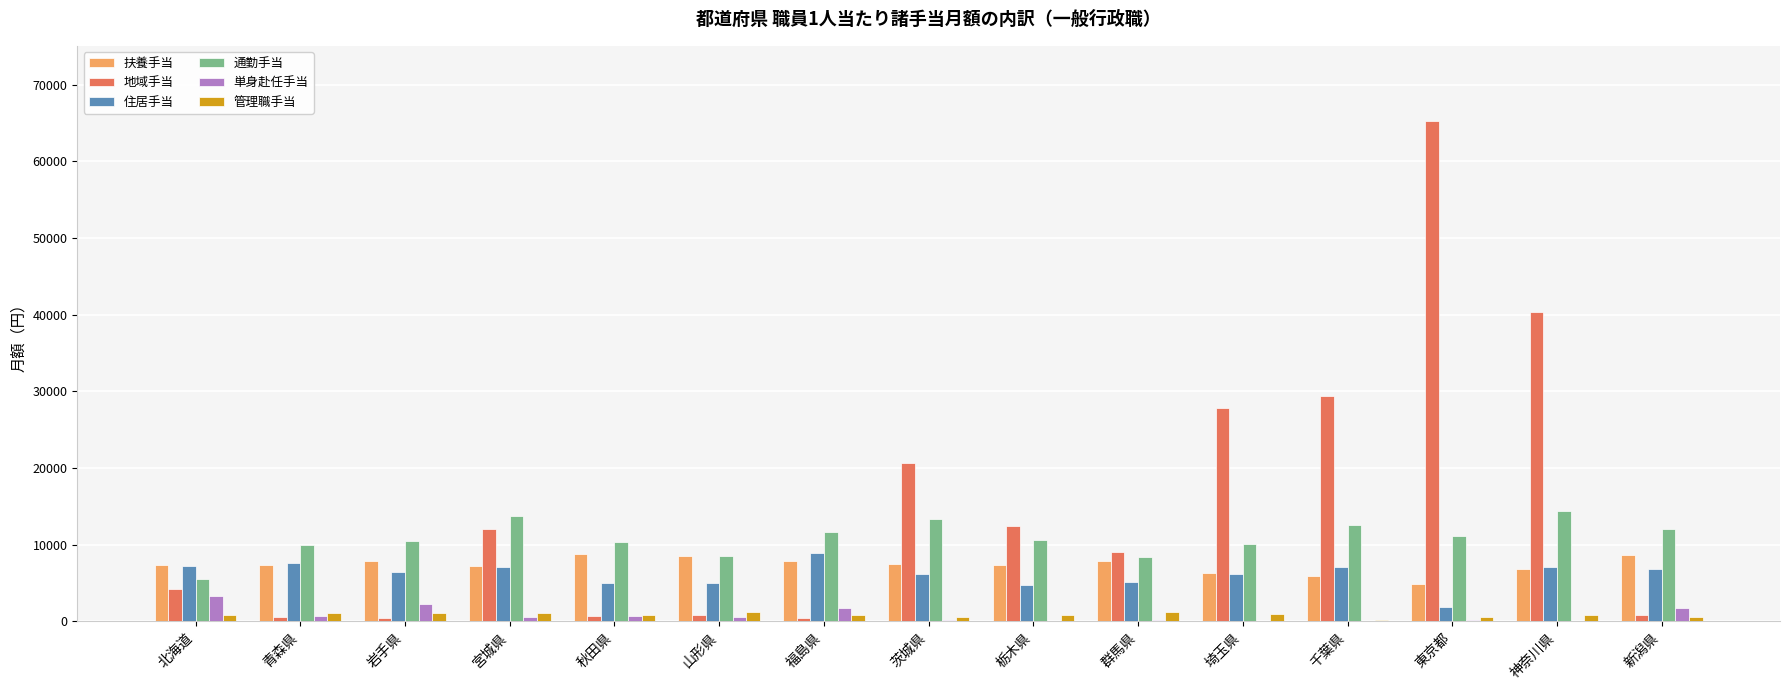

At which category is the sum across all series the highest?

東京都